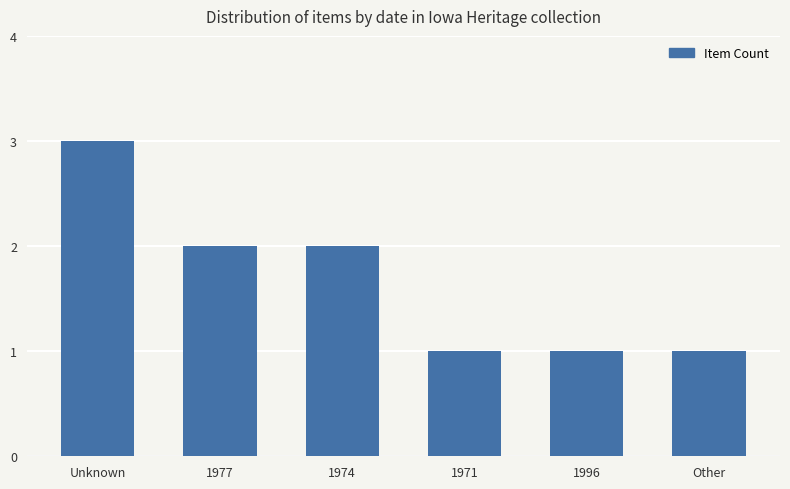

Reading left to right, what are all the values shown in this chart?

3	2	2	1	1	1